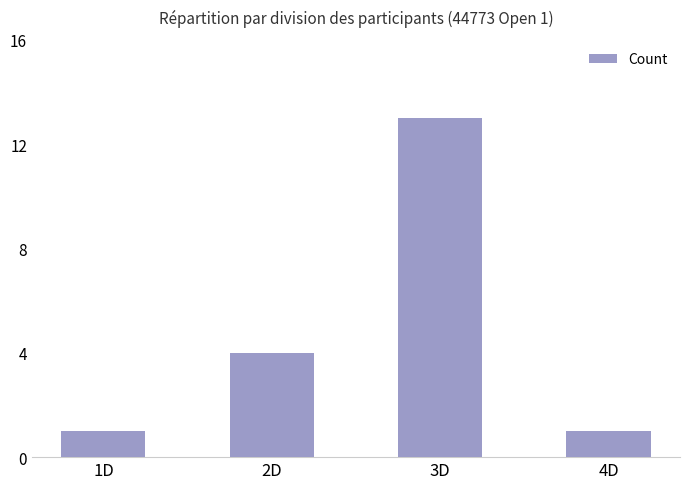

Reading right to left, list all the values displayed in this chart.

1	13	4	1